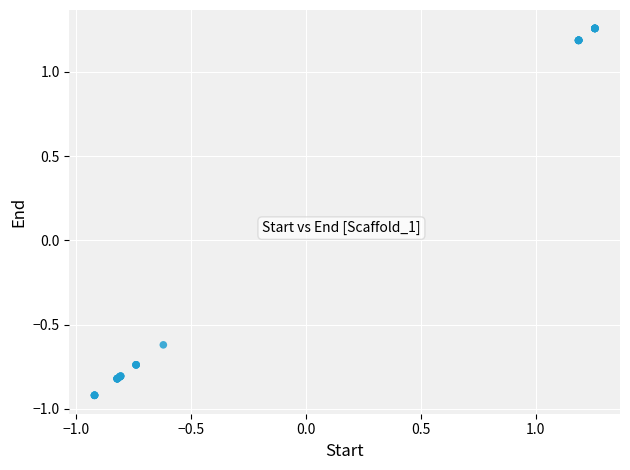

What Y value in the scatter plot is closest to 0?

-0.6